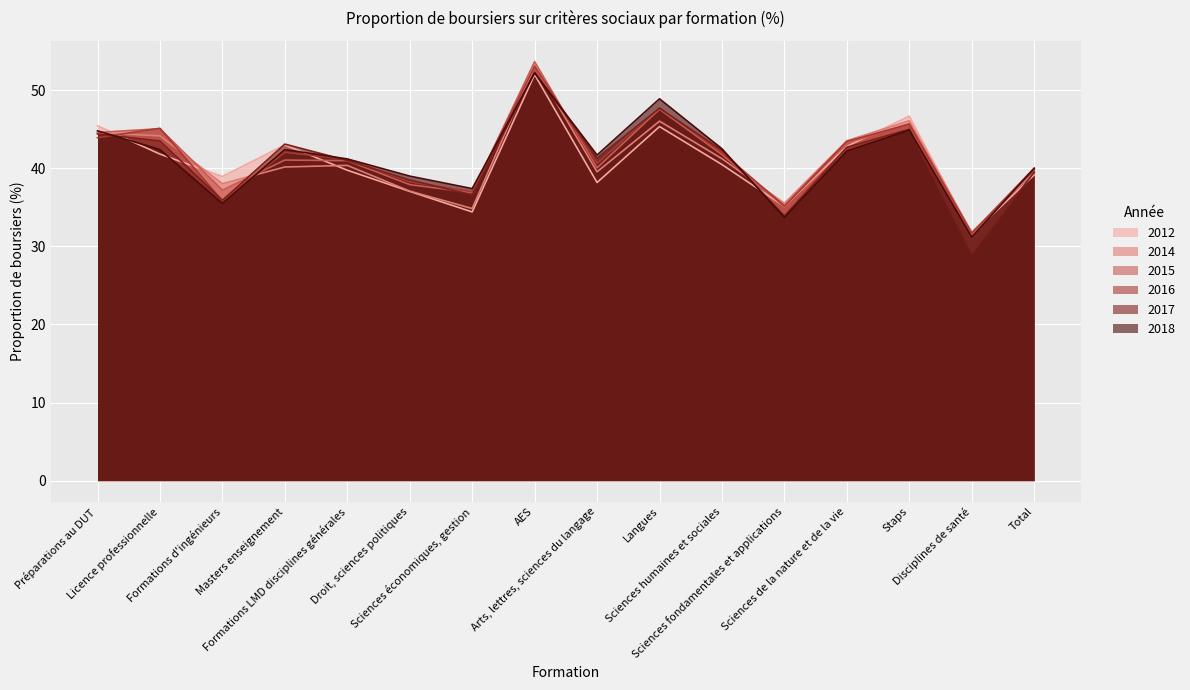

Does the chart display data point markers on the line(s)?

No